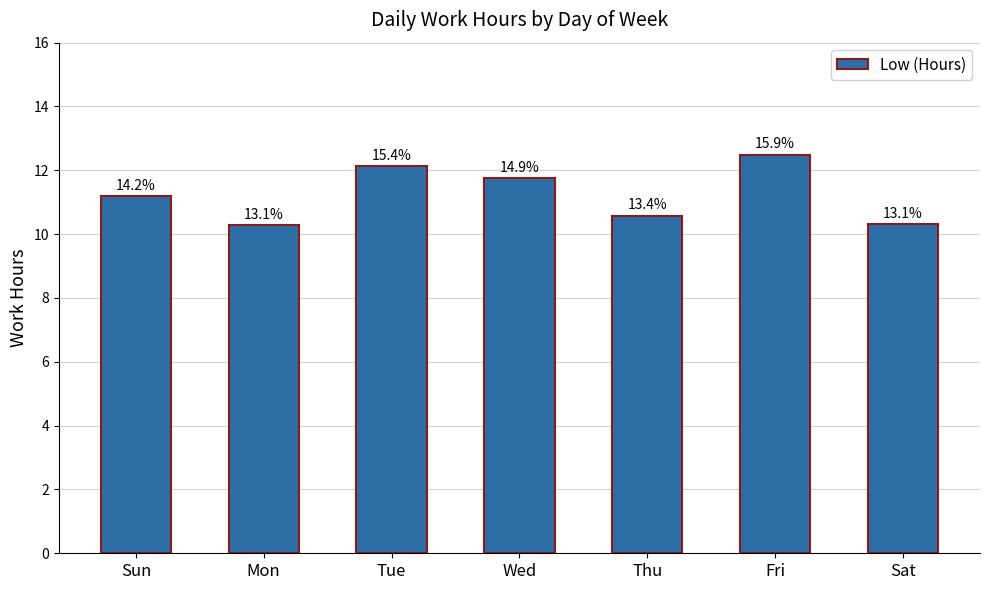

Reading right to left, list all the values displayed in this chart.

Sat=10.3	Fri=12.5	Thu=10.6	Wed=11.8	Tue=12.1	Mon=10.3	Sun=11.2